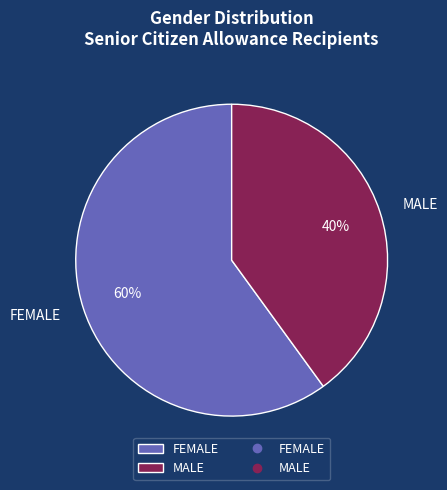

Is the sum of MALE and FEMALE greater than half?

Yes